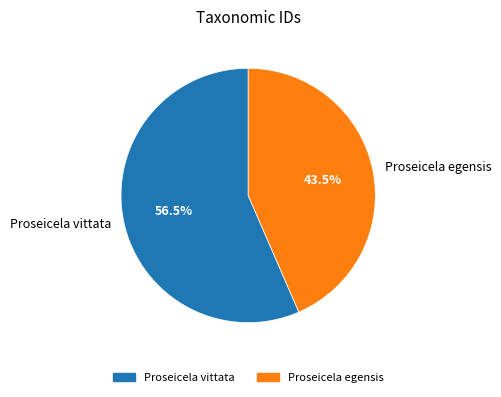

What is the ratio of the value at Proseicela egensis to the value at Proseicela vittata?

0.8